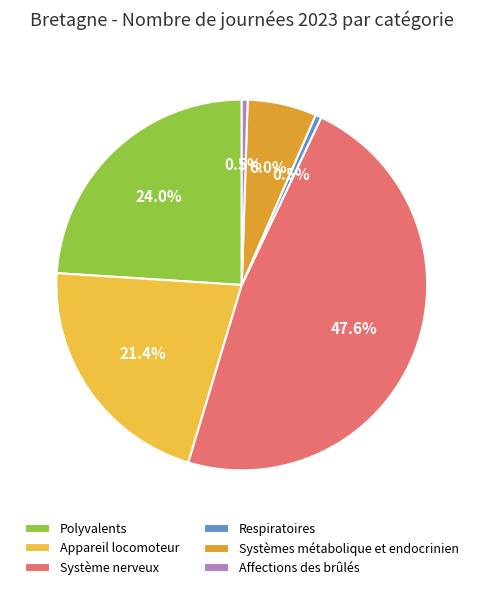

To the nearest percent, what is the combined percentage of Polyvalents and Affections des brûlés?

24%